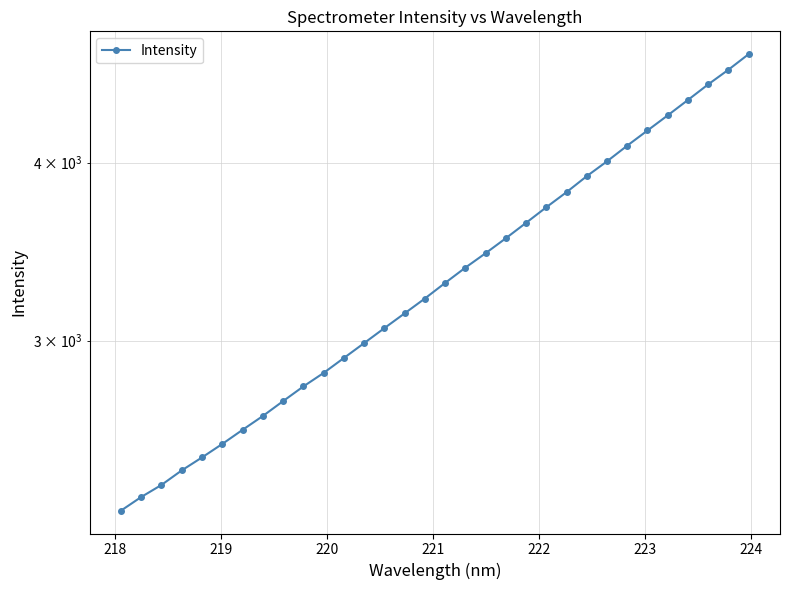

Count the number of values greater than 3293.

16